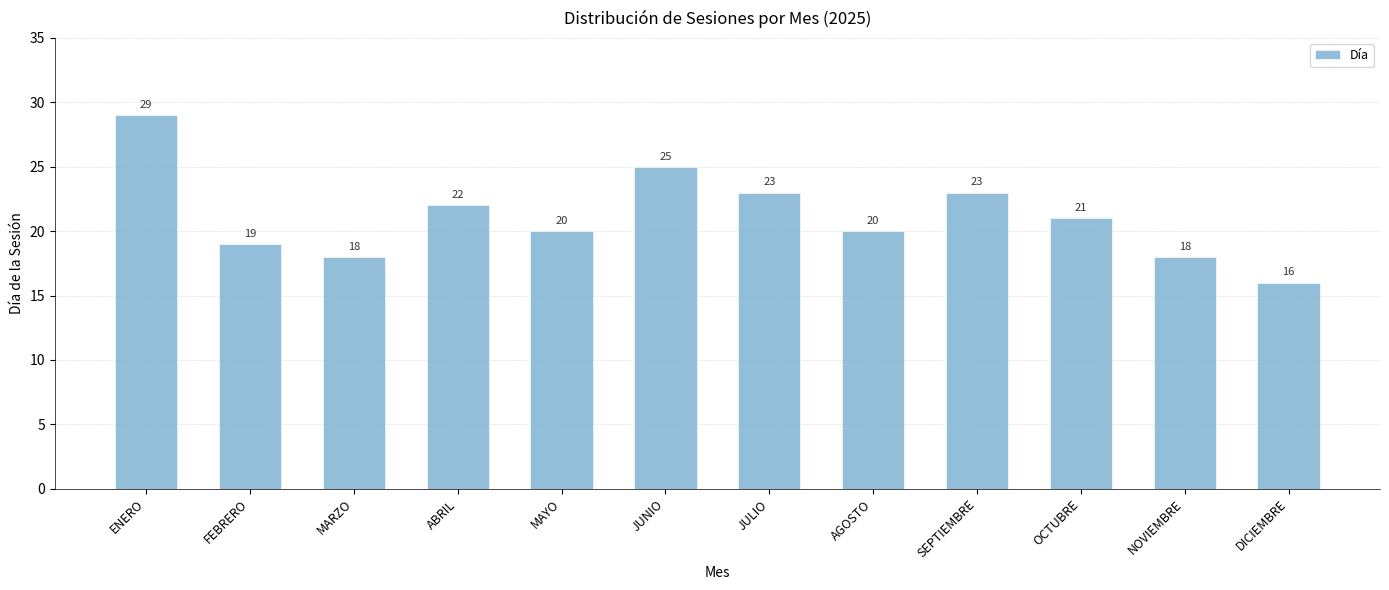

Between AGOSTO and OCTUBRE, which is larger?

OCTUBRE